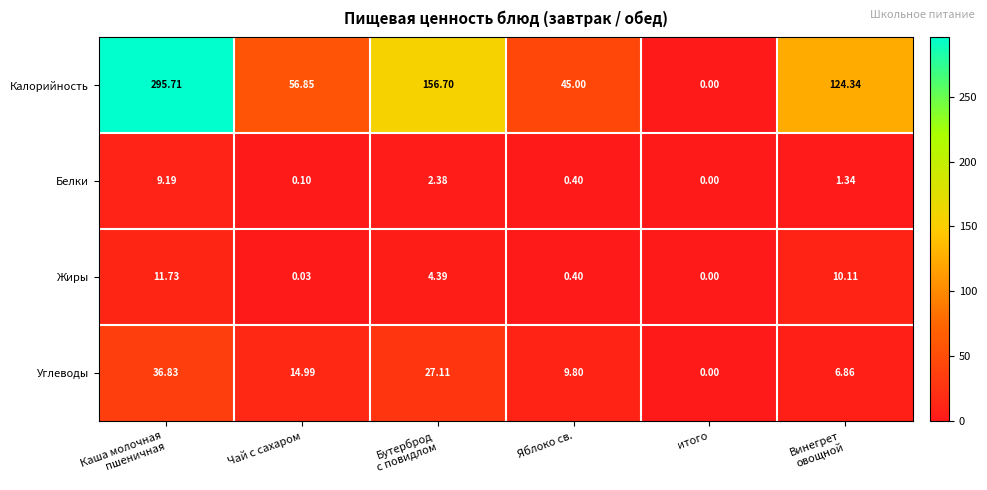

Rank the series at Чай с сахаром from highest to lowest value.

Калорийность, Углеводы, Белки, Жиры